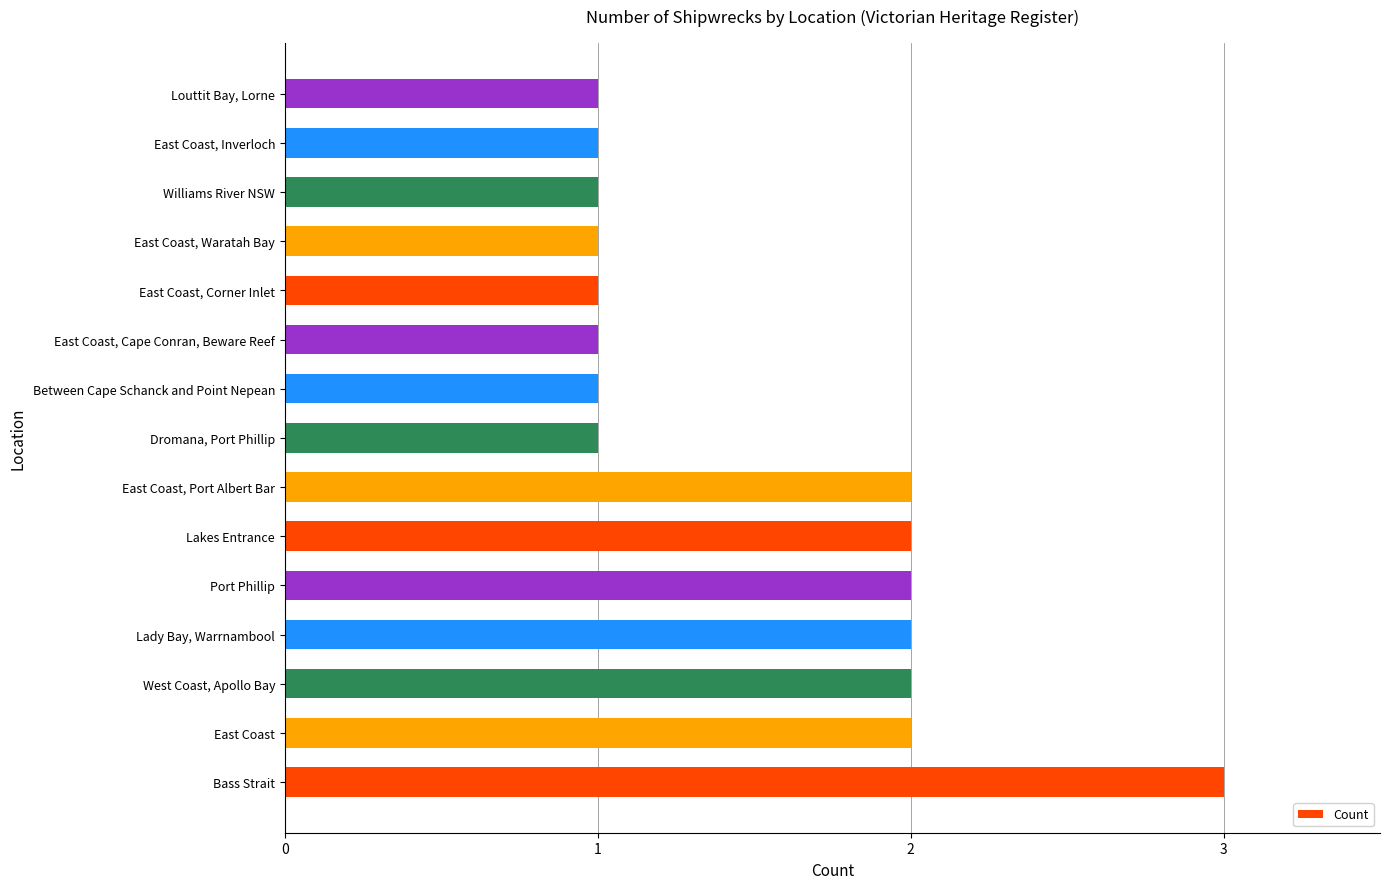

The chart shows a value of 2 at Lakes Entrance. True or false?

True